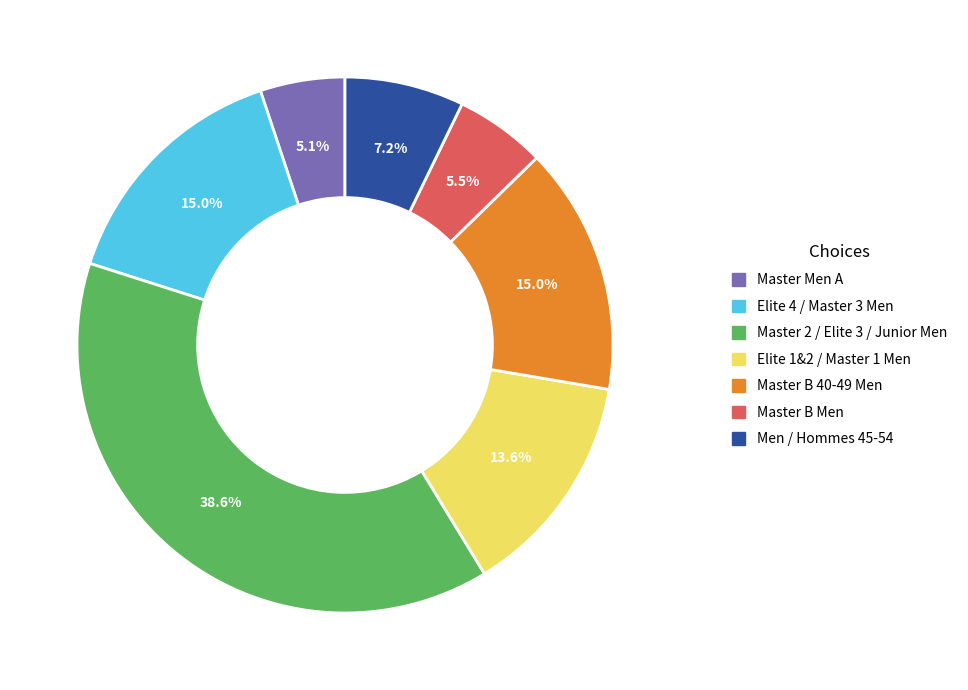

Between Men / Hommes 45-54 and Master Men A, which is larger?

Men / Hommes 45-54